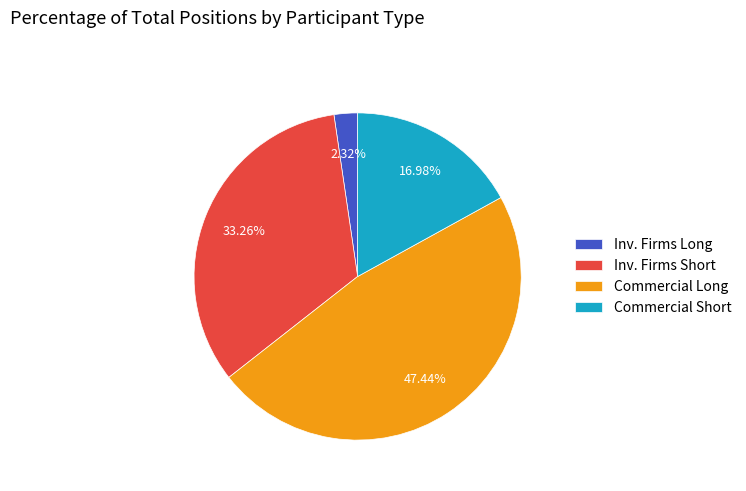

To the nearest percent, what is the difference between the largest and smallest slice percentages?

45%